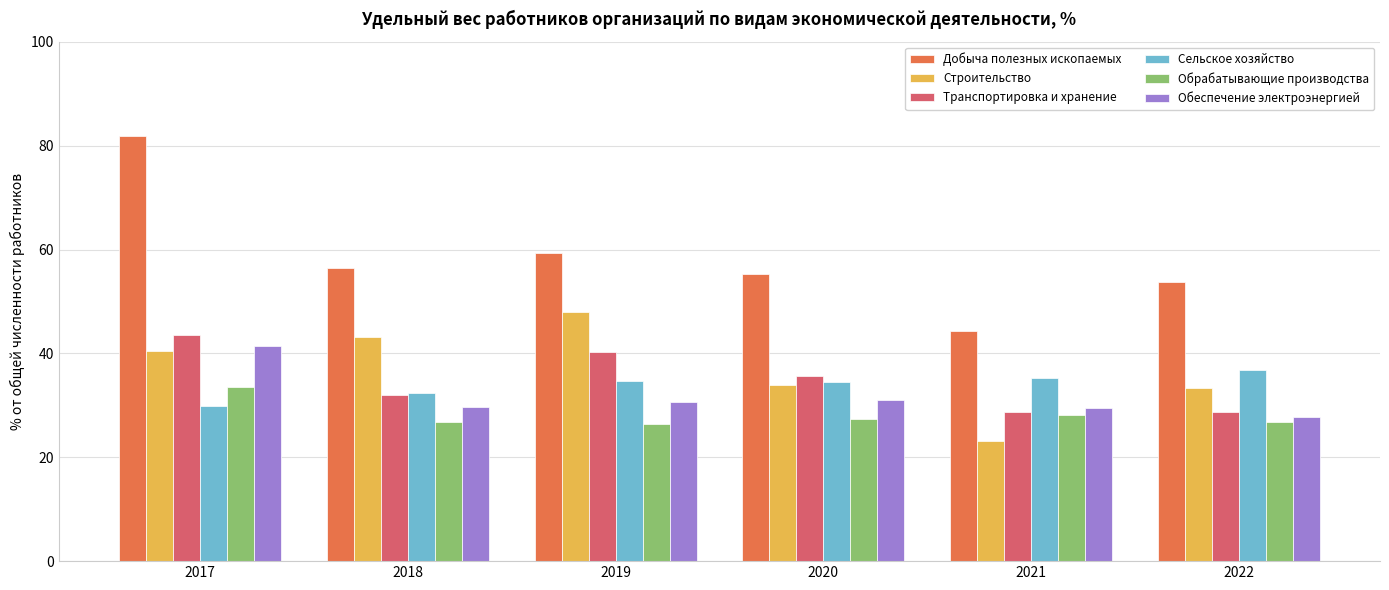

How many categories are shown in the chart?

6